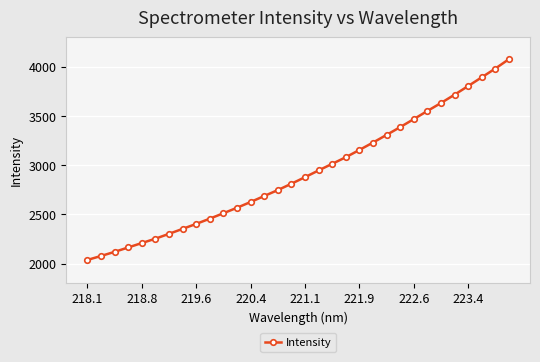

What is the value of the 25th point from the left?

3469.8